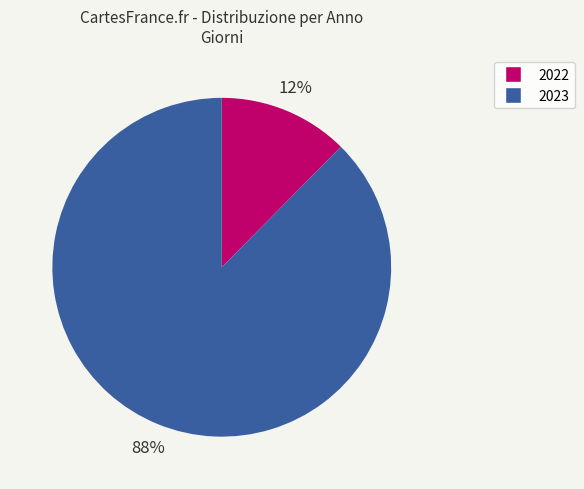

Rank the categories by value from highest to lowest.

2023, 2022